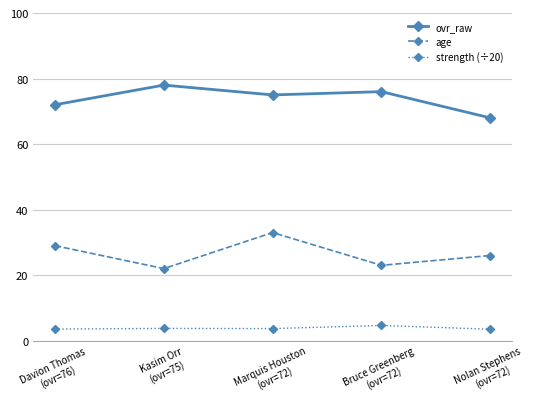

How many series are shown in this chart?

3